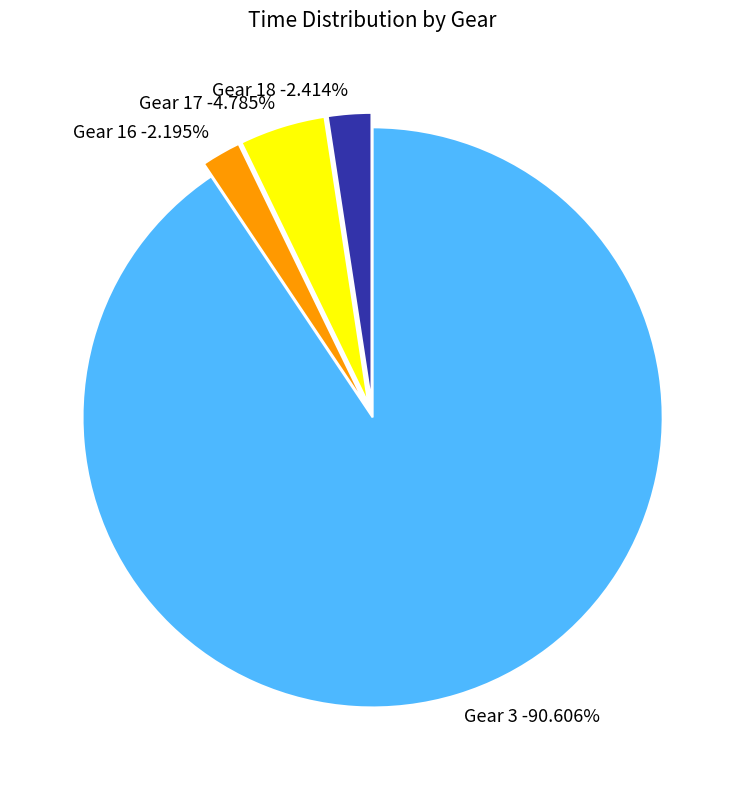

Between Gear 18 and Gear 3, which is larger?

Gear 3